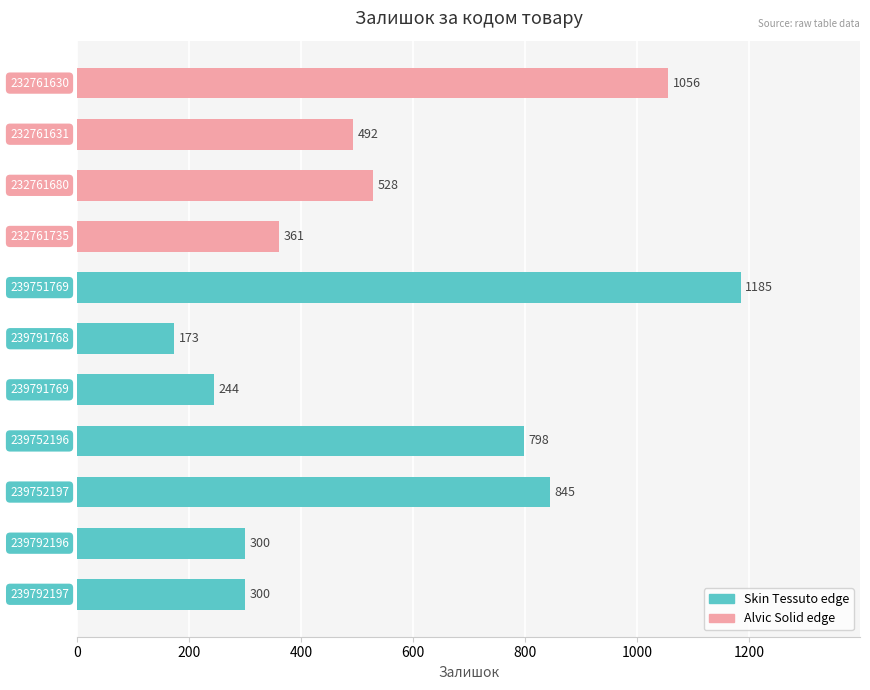

What is the minimum value shown in the chart?

173